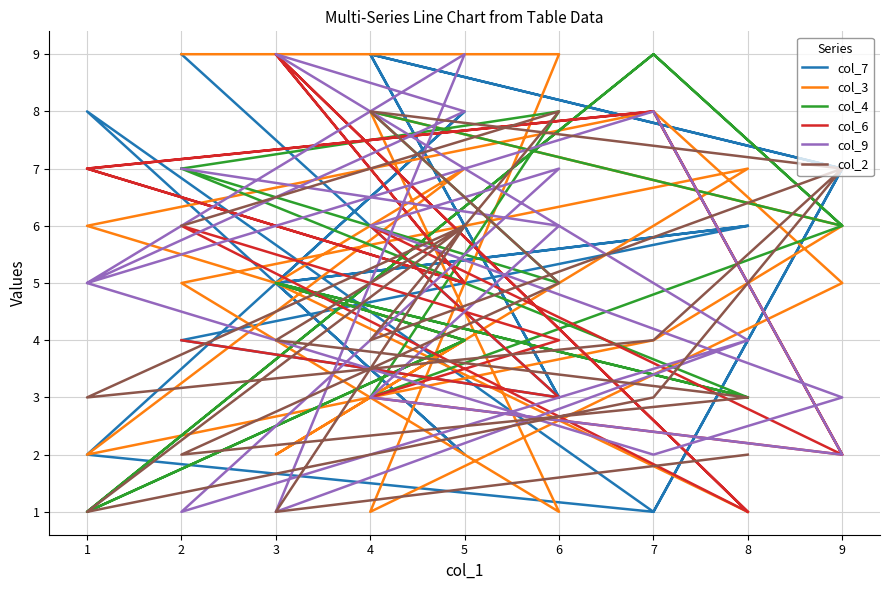

What is the spread (max minus min) of values at 7?

8